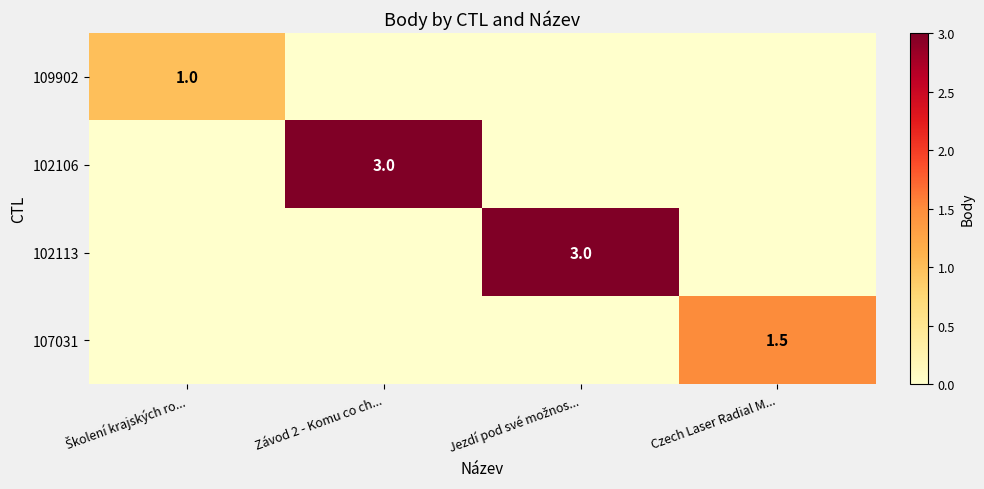

True or false: 102106 has a value of 1.5 at Závod 2 - Komu co ch....

False